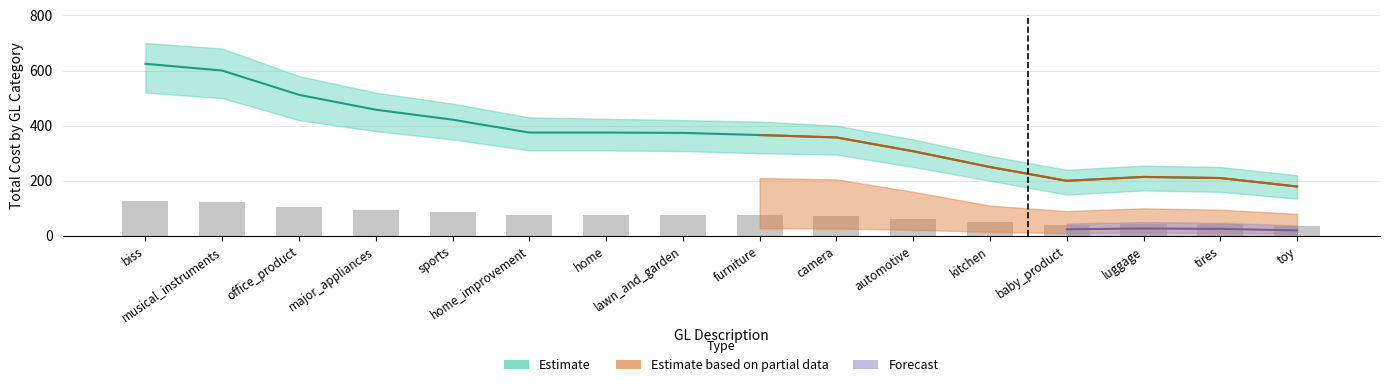

Are the bars grouped side by side (vs. stacked)?

Yes